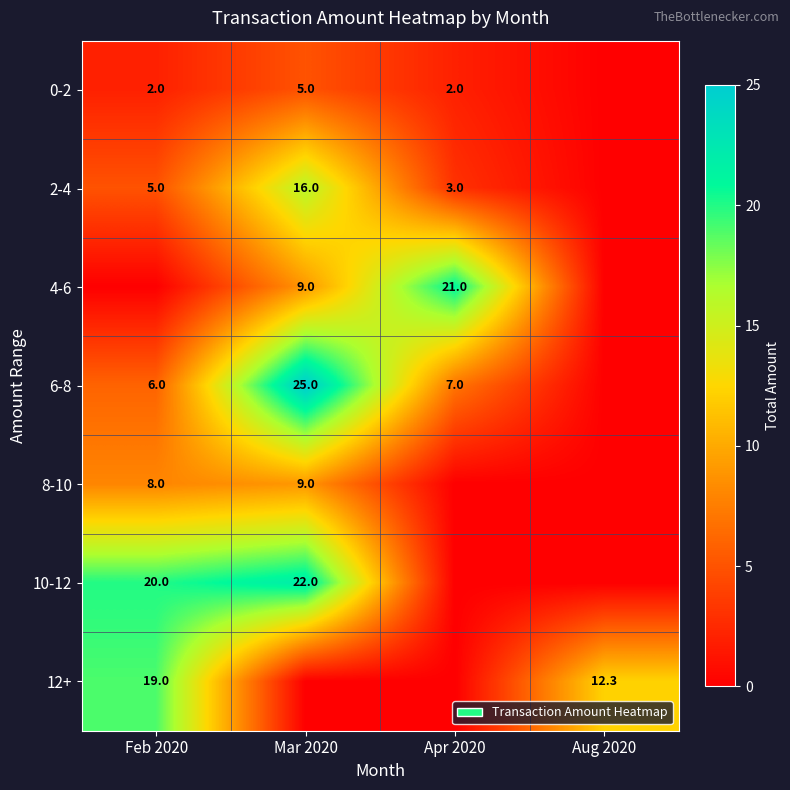

The 2-4 series shows 8.0 at Feb 2020. True or false?

False